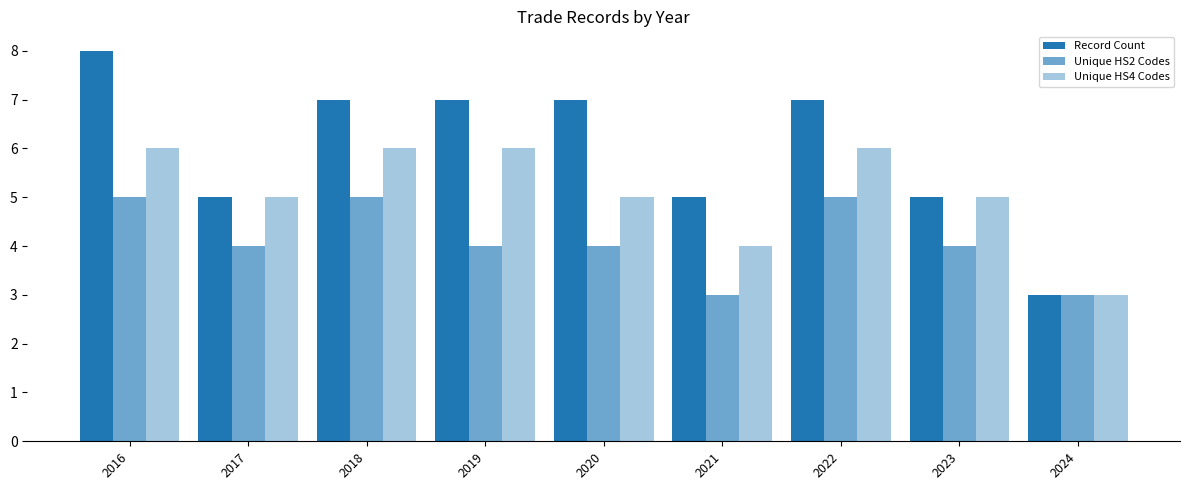

What is the value of the Record Count bar at the 3rd from the left?

7